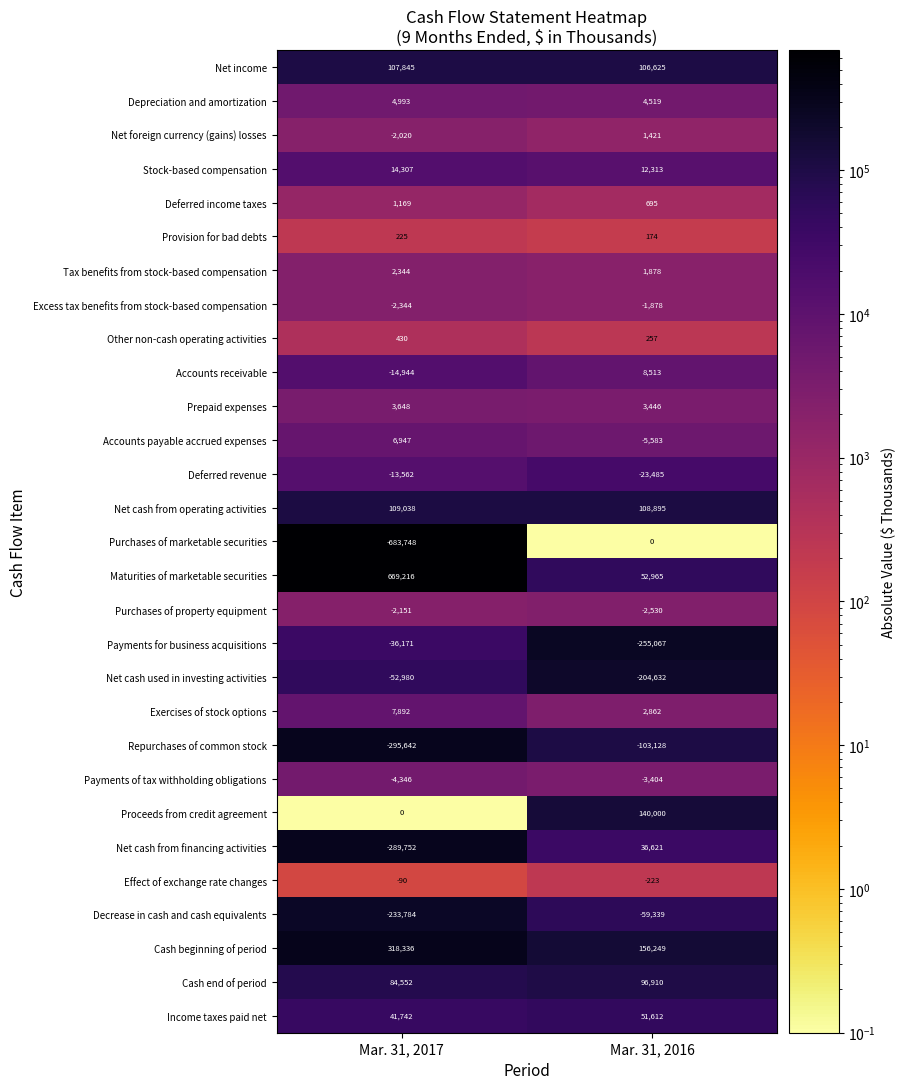

Which series changed the most between Mar. 31, 2017 and Mar. 31, 2016?

Purchases of marketable securities